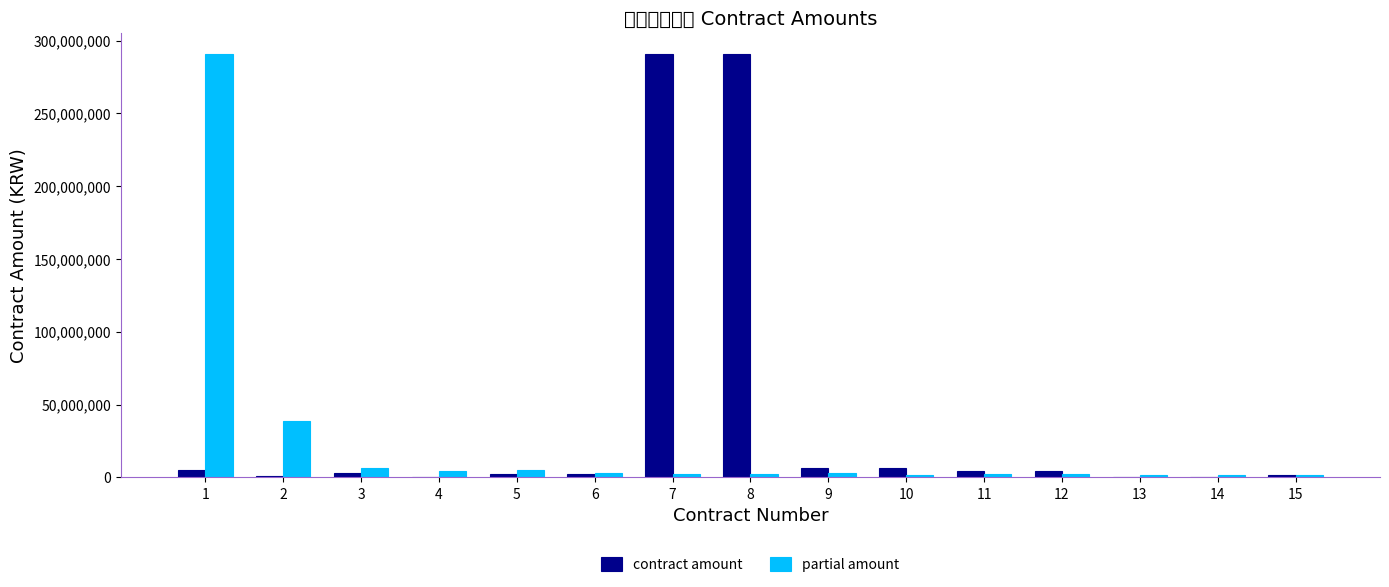

At which label does contract amount reach its peak?

7